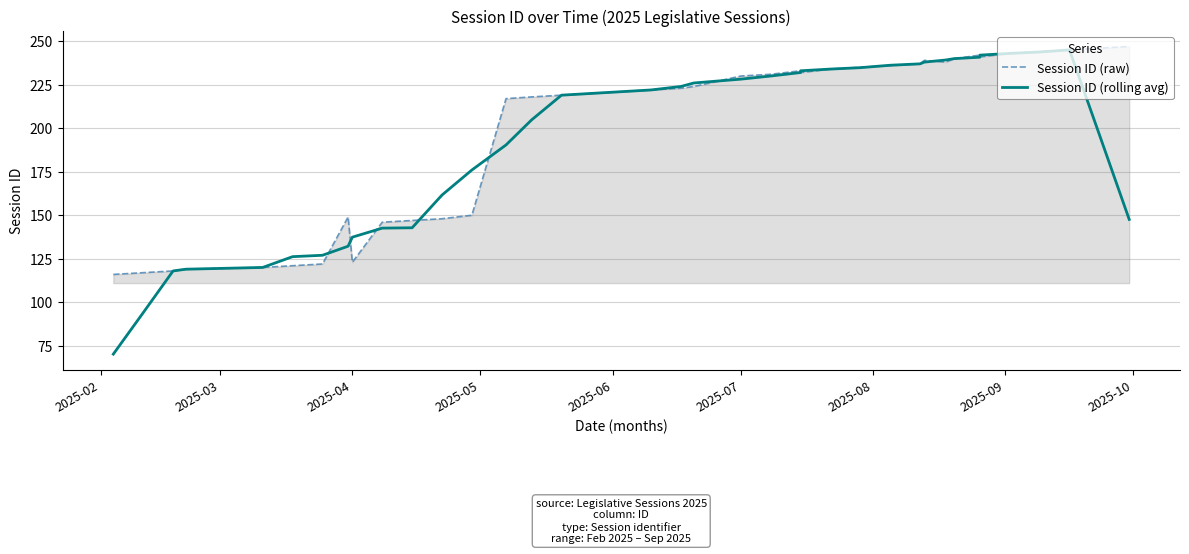

How many data points does each series have?

39